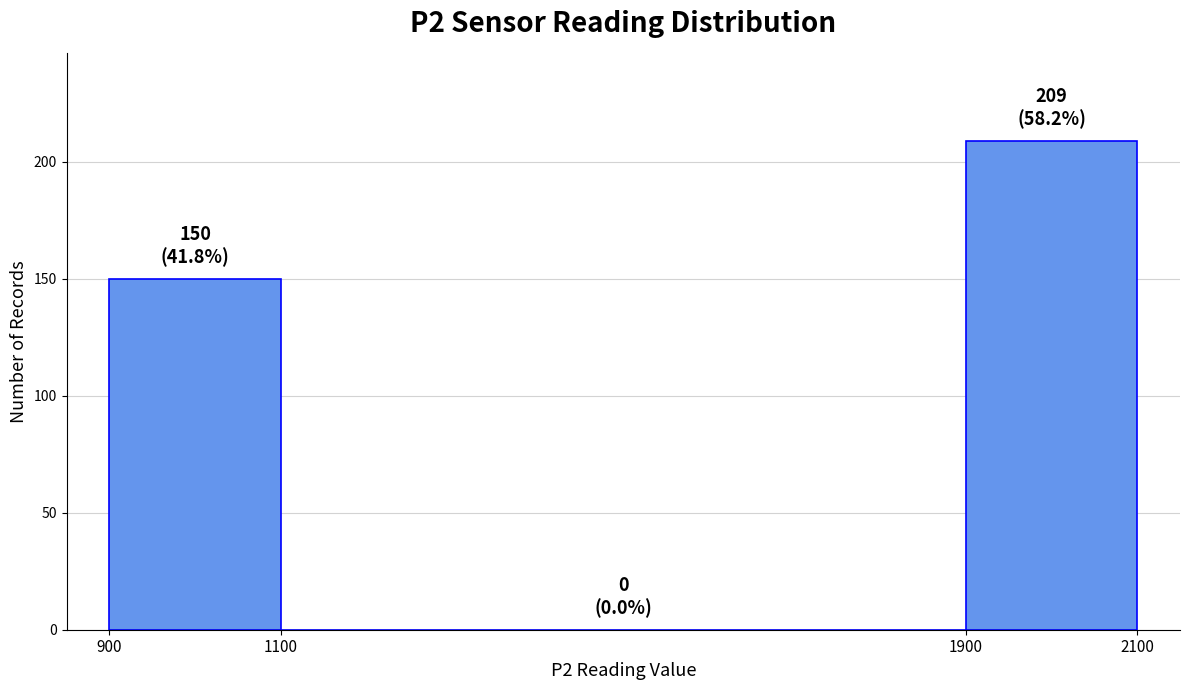

Over which range of the x-axis is the bar tallest?

1900 to 2100